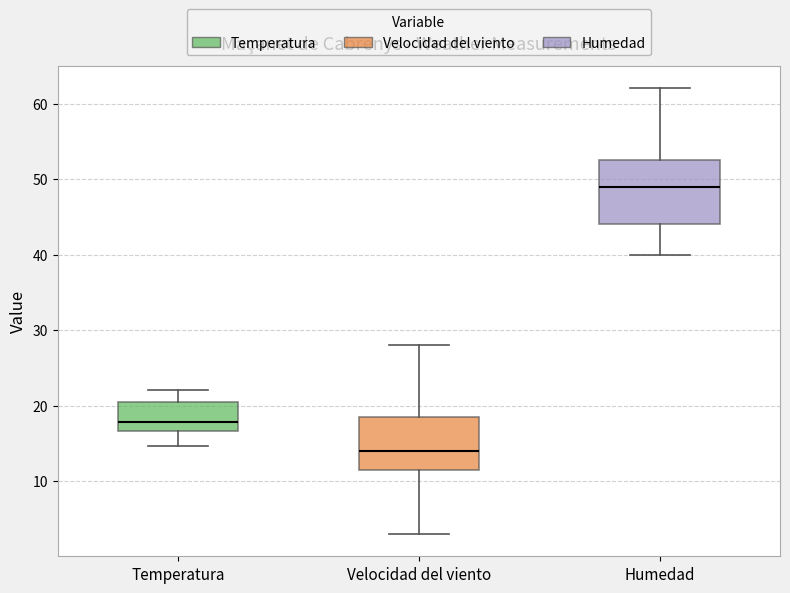

Where is the lower edge of the box for Temperatura on the y-axis? The values are not printed on the chart, so give them approximately, as read against the axis.

17